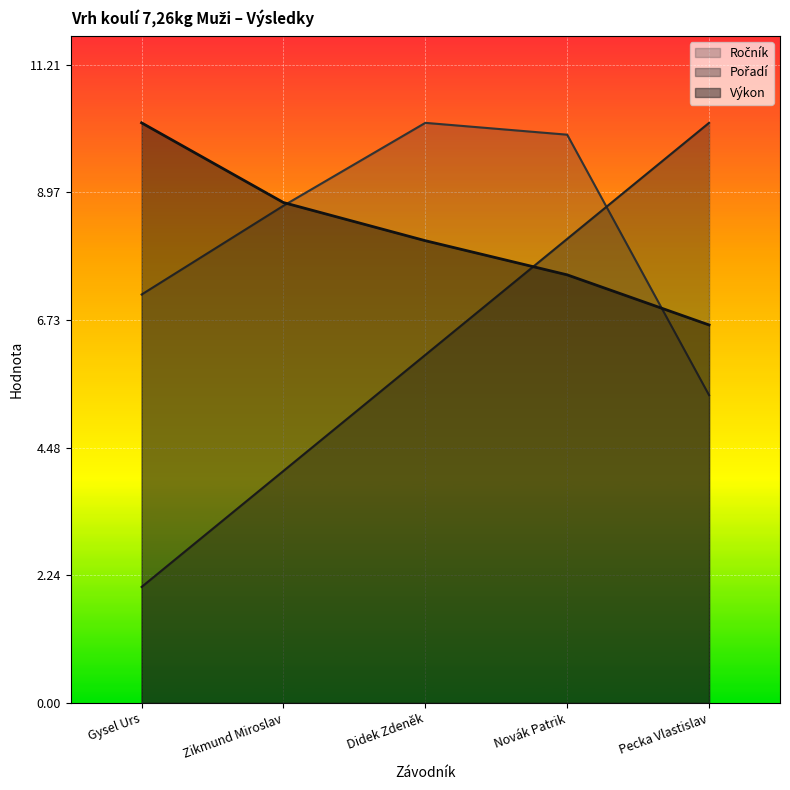

Which series has the largest range (max minus min)?

Pořadí